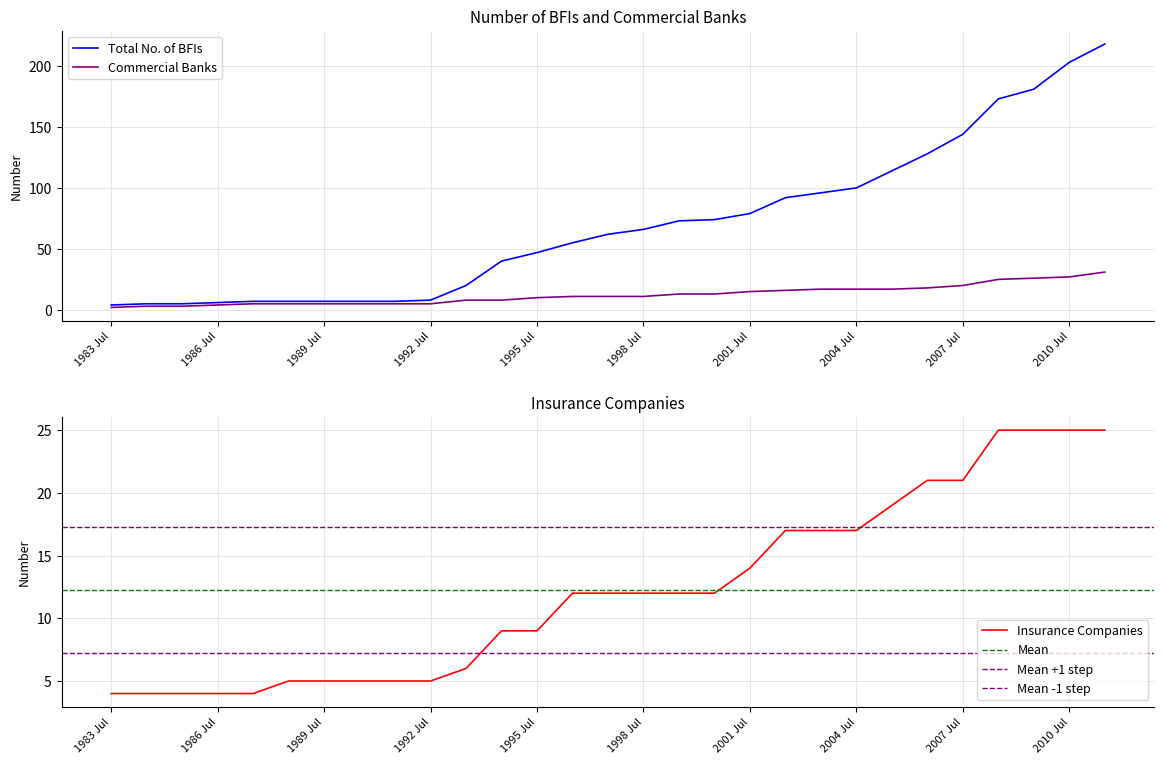

What is the label of the 6th point from the left?

1988 Jul